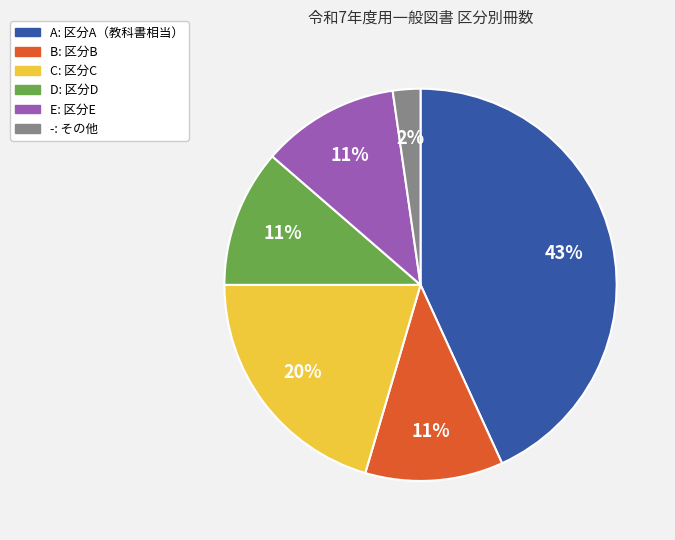

To the nearest percent, what is the average slice percentage?

17%